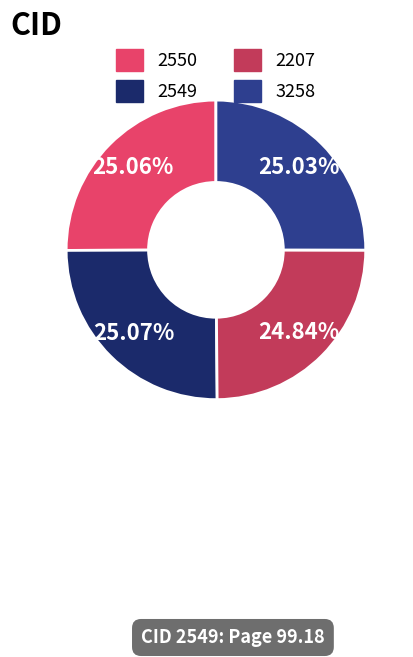

What percentage is NOT represented by 3258?

75.0%